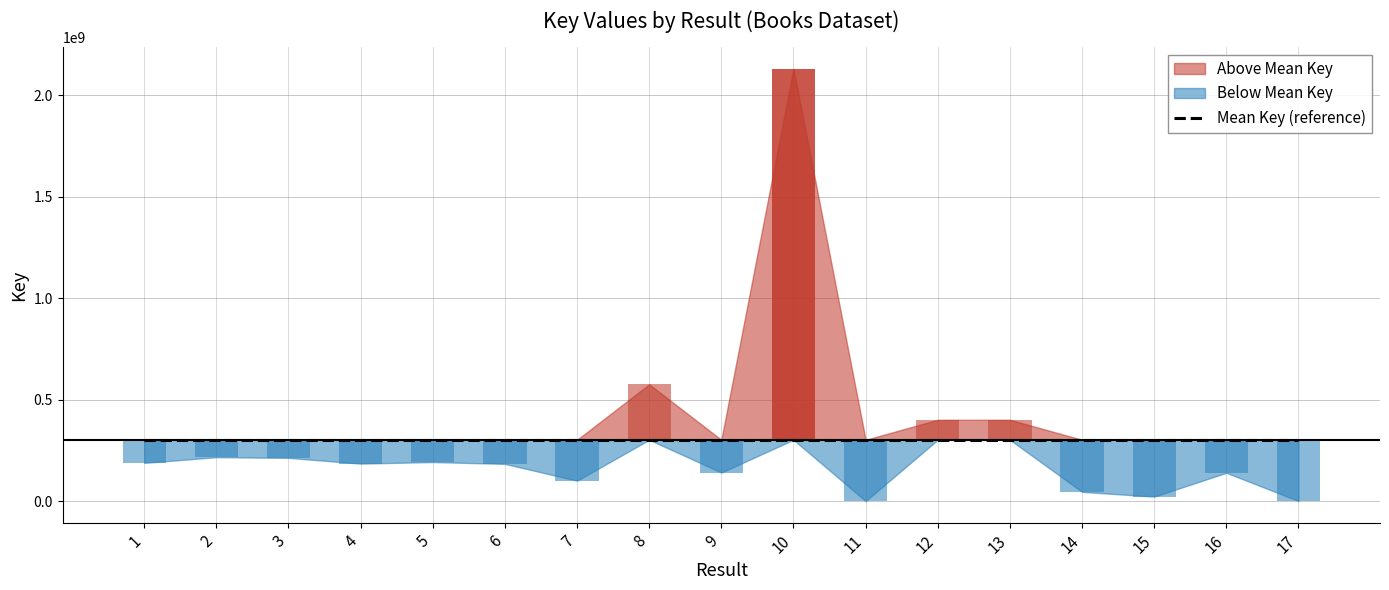

Rank the categories by value from lowest to highest.

11, 17, 15, 14, 7, 16, 9, 6, 4, 1, 5, 3, 2, 13, 12, 8, 10